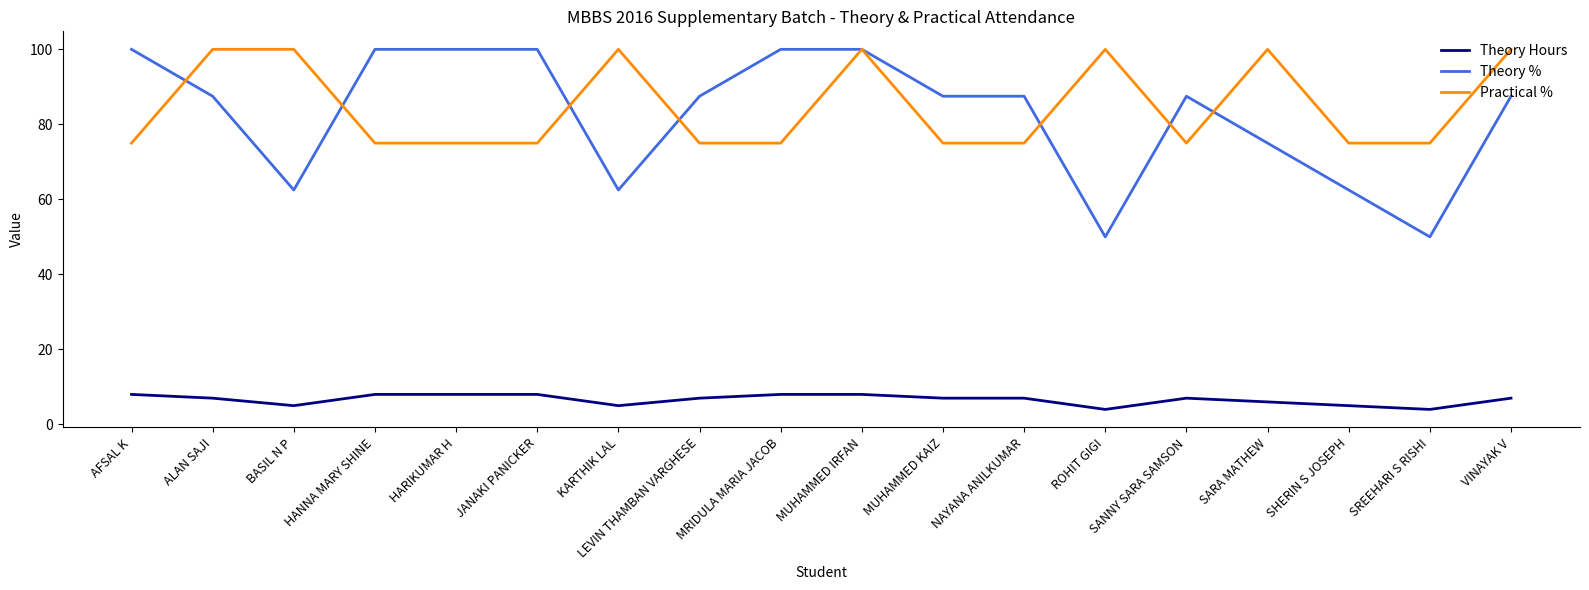

What are all the series names shown in the legend?

Theory Hours, Theory %, Practical %